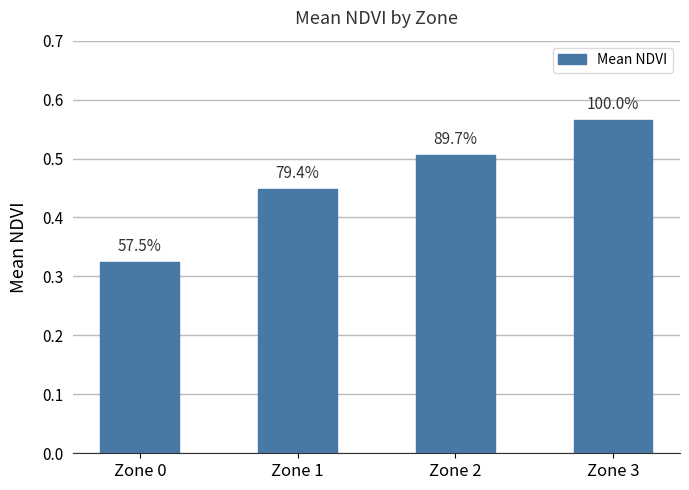

Does the chart contain any negative values?

No